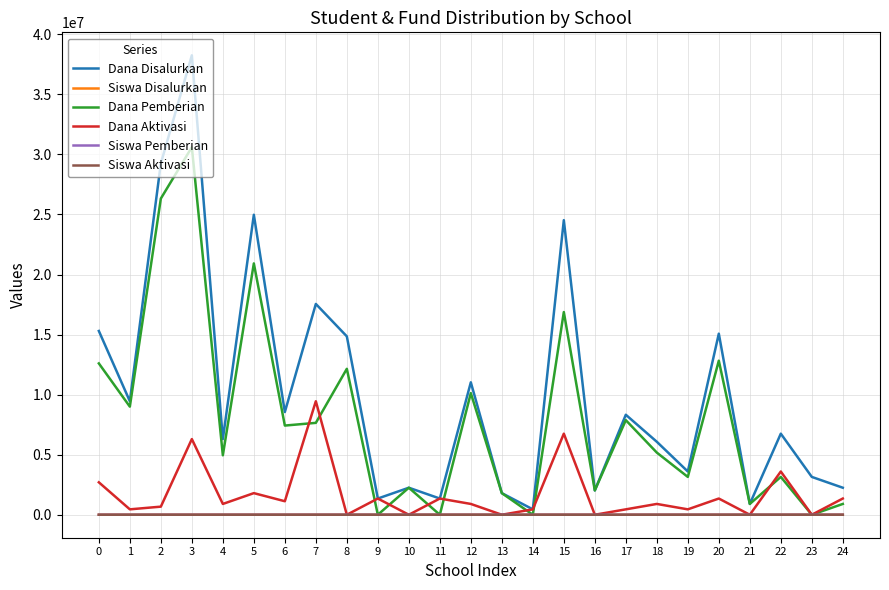

What is the lowest value of the Dana Disalurkan series?

450000